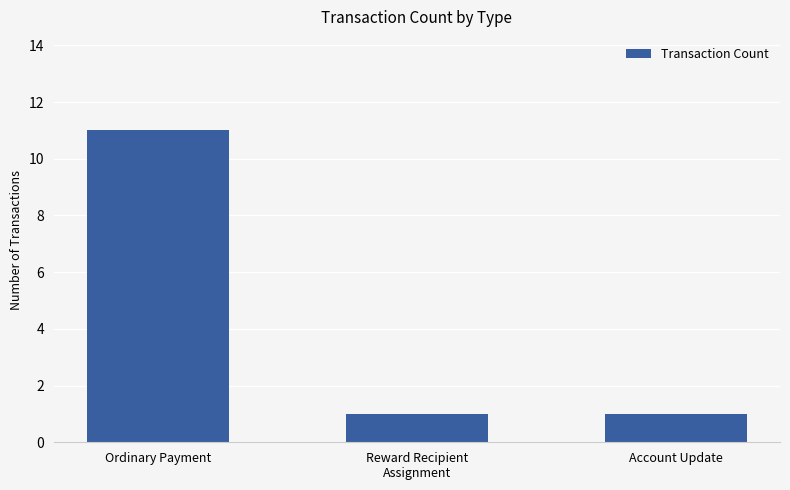

What is the smallest value displayed?

1